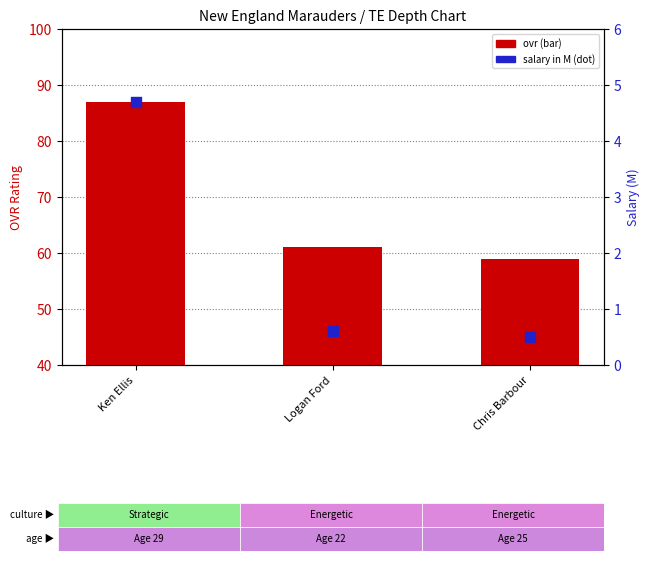

What is the total value across all series at Ken Ellis?

91.7